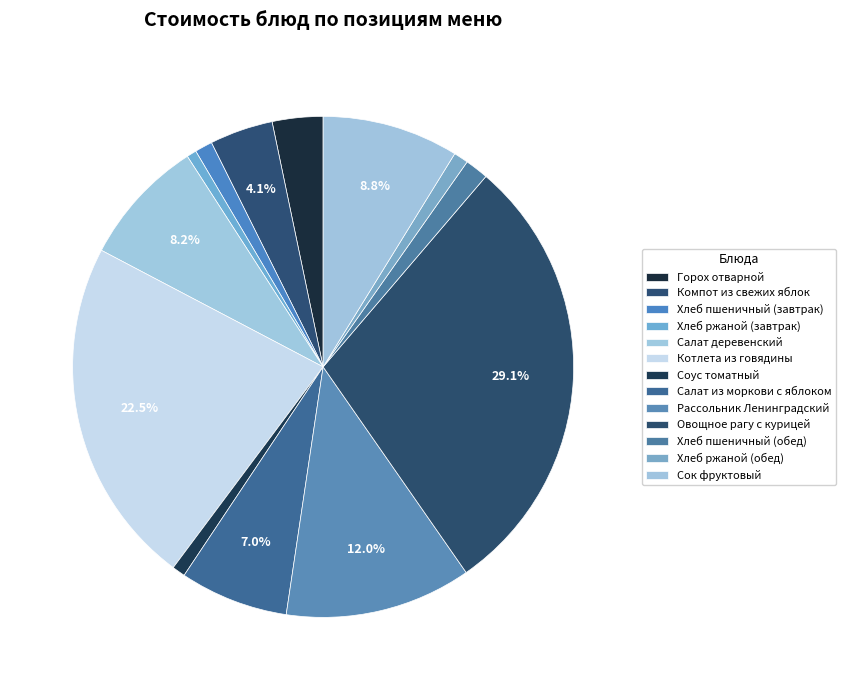

Count the number of slices in the pie.

13